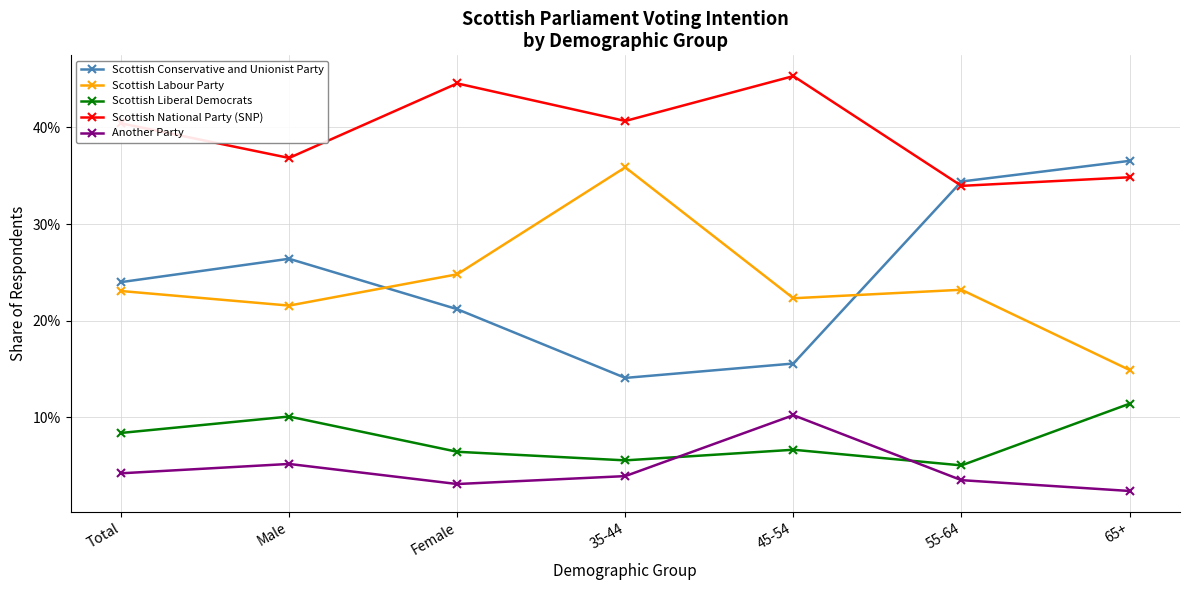

What is the highest value of the Scottish National Party (SNP) series?

0.5